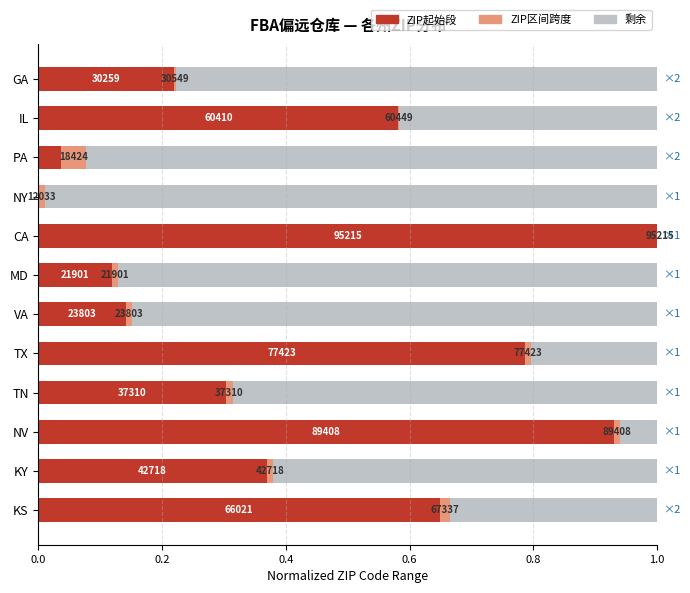

Which series has the largest total across all categories?

Remainder